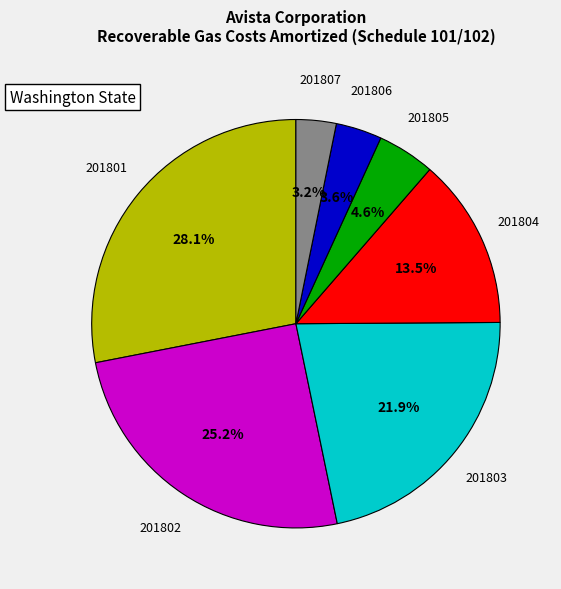

Does any single category account for the majority?

No